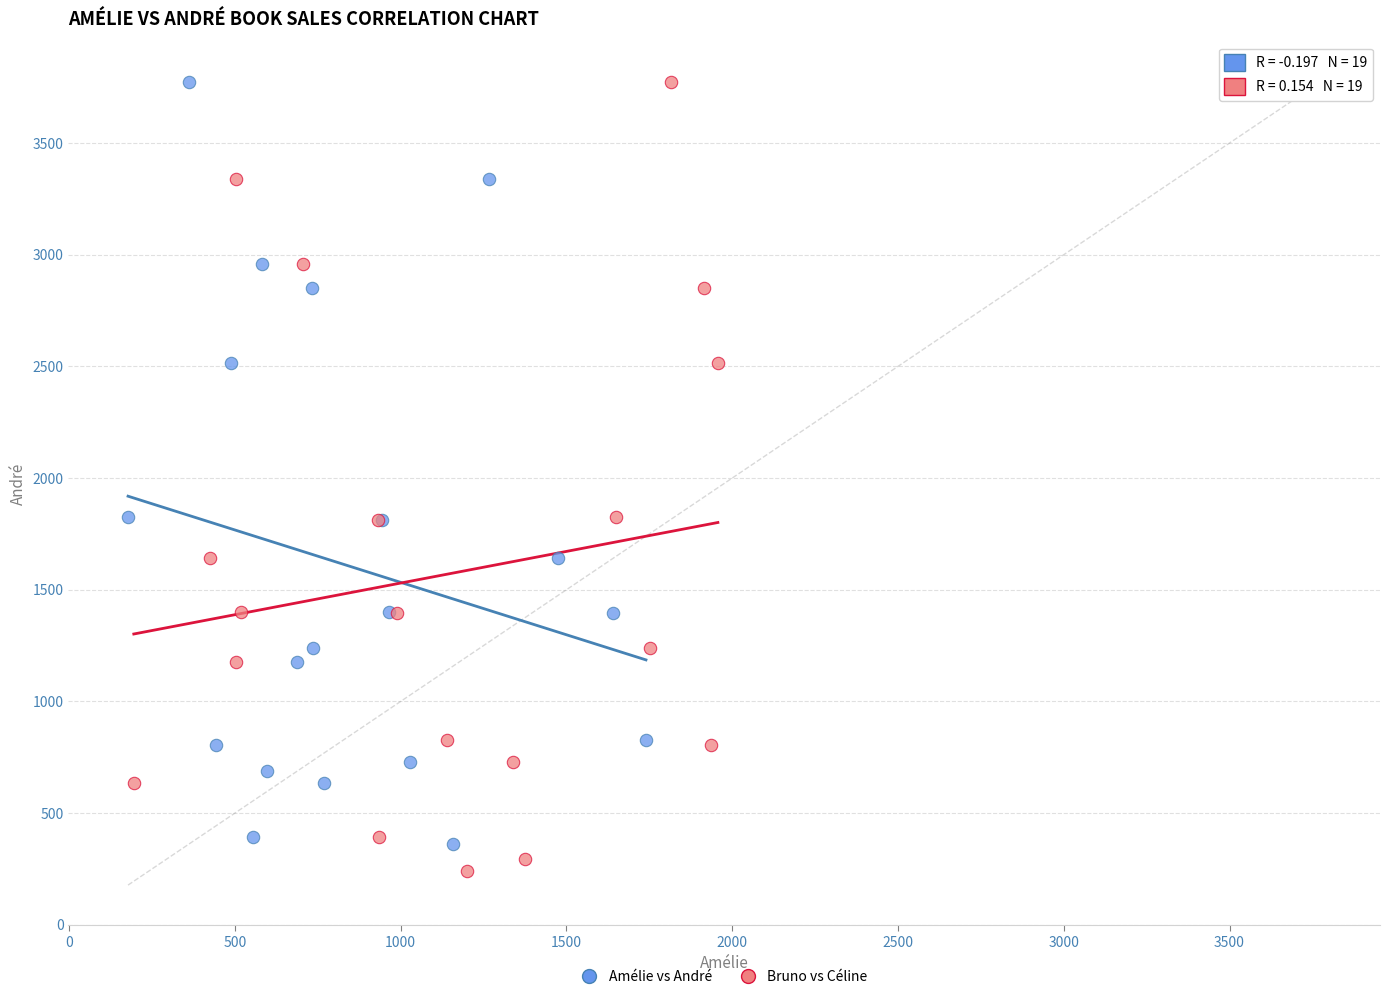

Which series reaches the minimum Y coordinate?

Bruno vs Céline